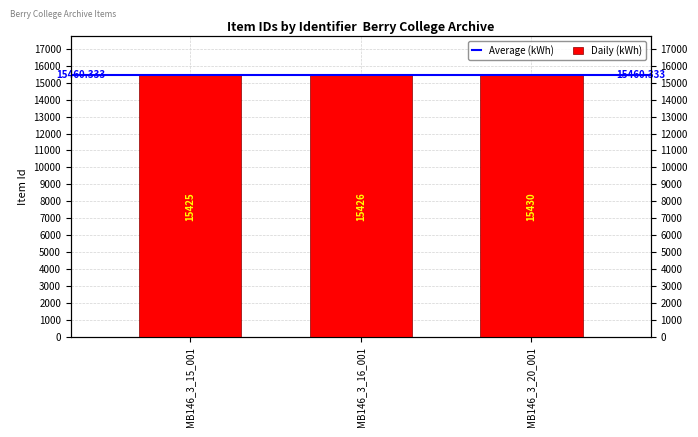

Where does the data first go above 15426?

MB146_3_20_001